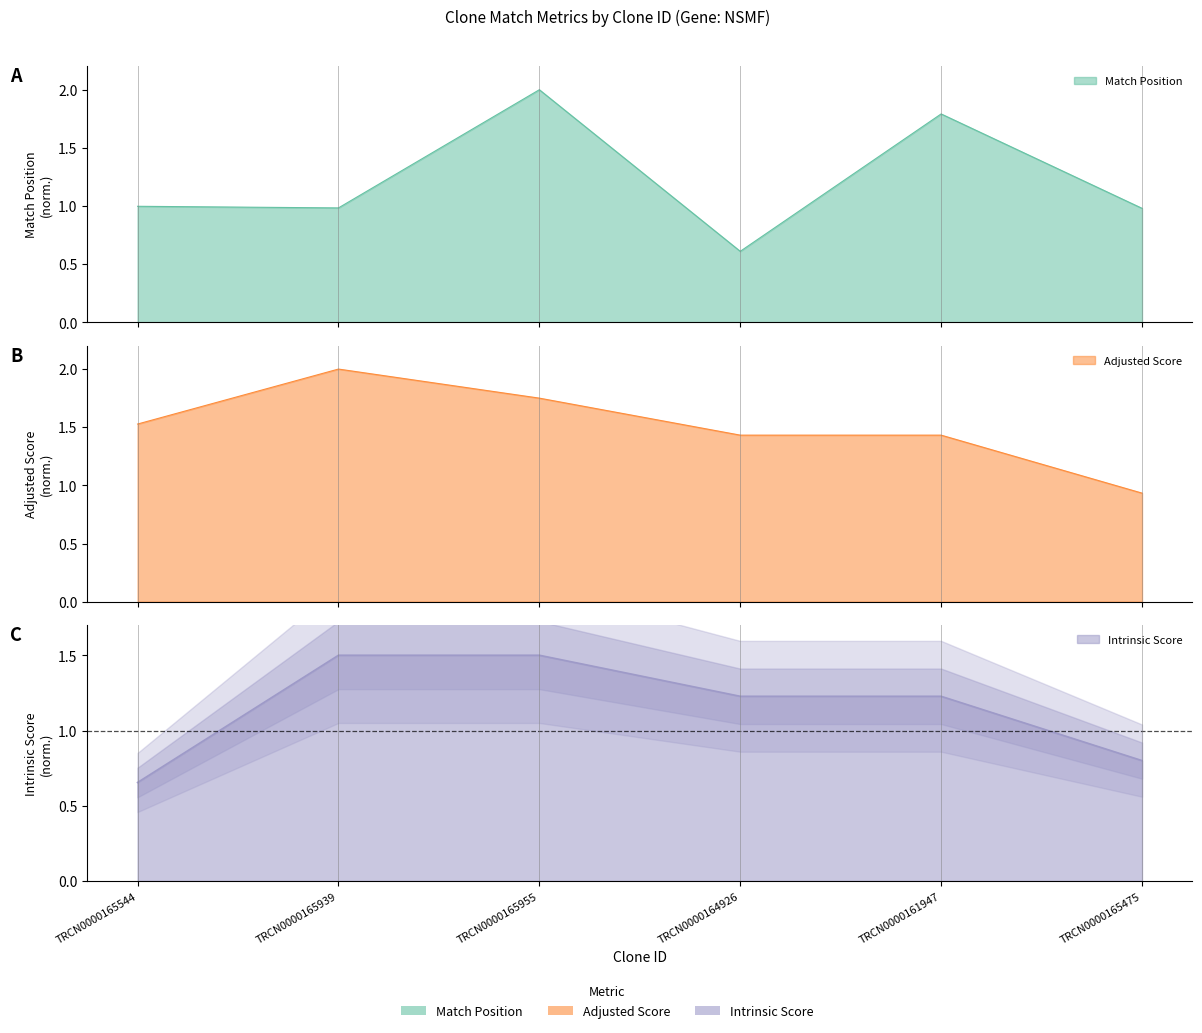

Between TRCN0000165955 and TRCN0000165475, which is larger?

TRCN0000165955